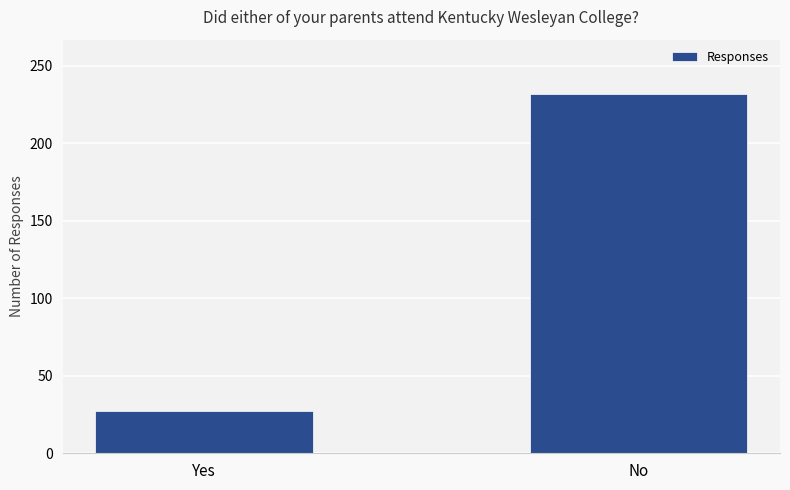

What is the label of the 2nd bar from the right?

Yes